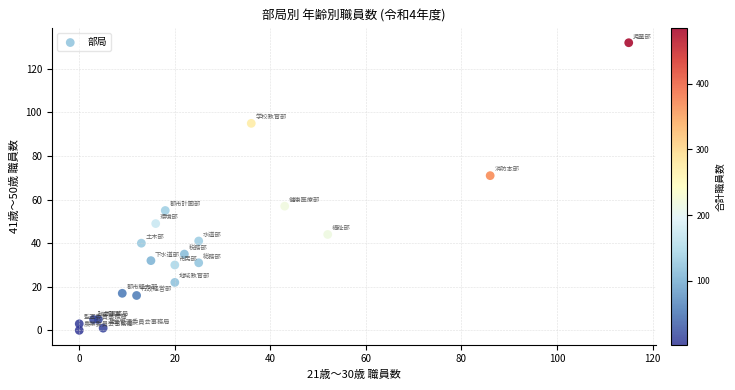

What Y value in the scatter plot is closest to 66?

71